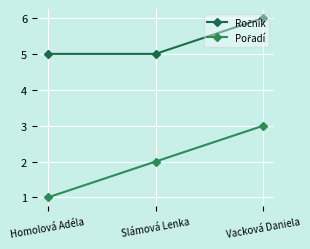

List the series in order of their peak value, highest first.

Ročník, Pořadí